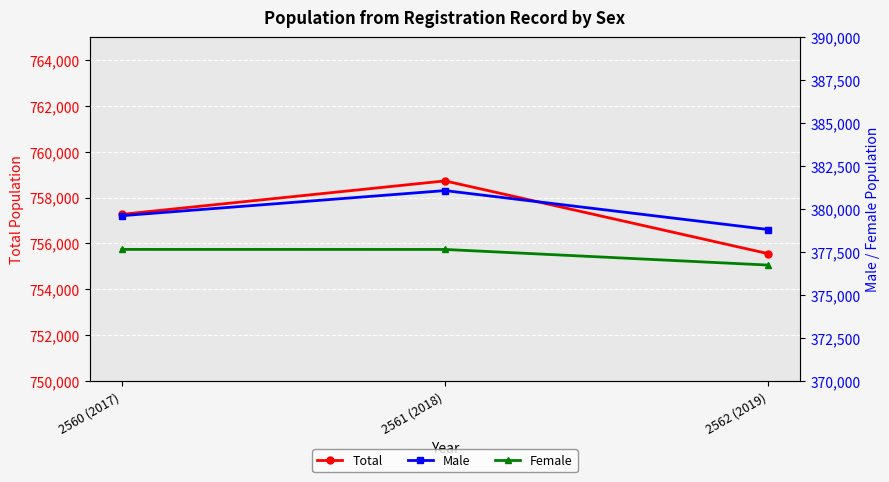

What is the label of the 2nd point from the left?

2561 (2018)